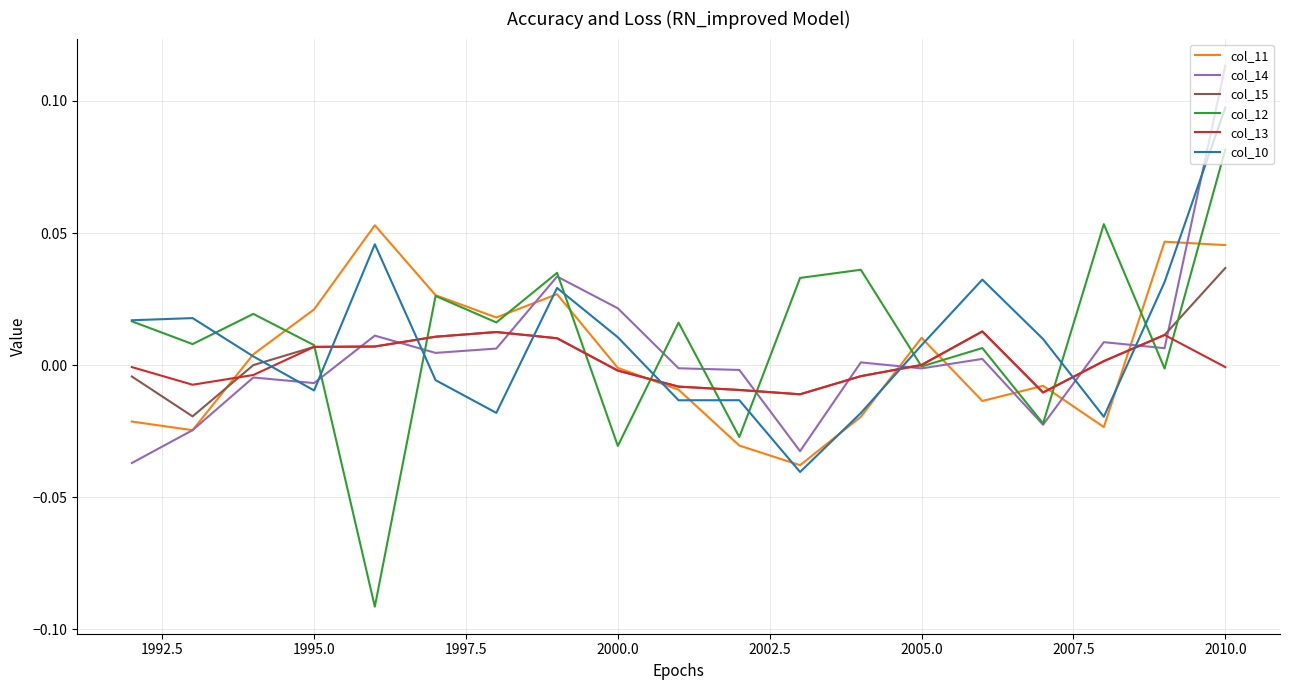

Which series has the largest range (max minus min)?

col_12